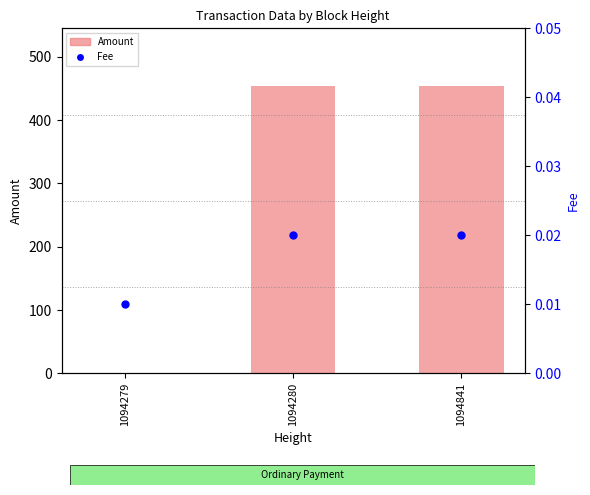

At which category is the sum across all series the highest?

1094280